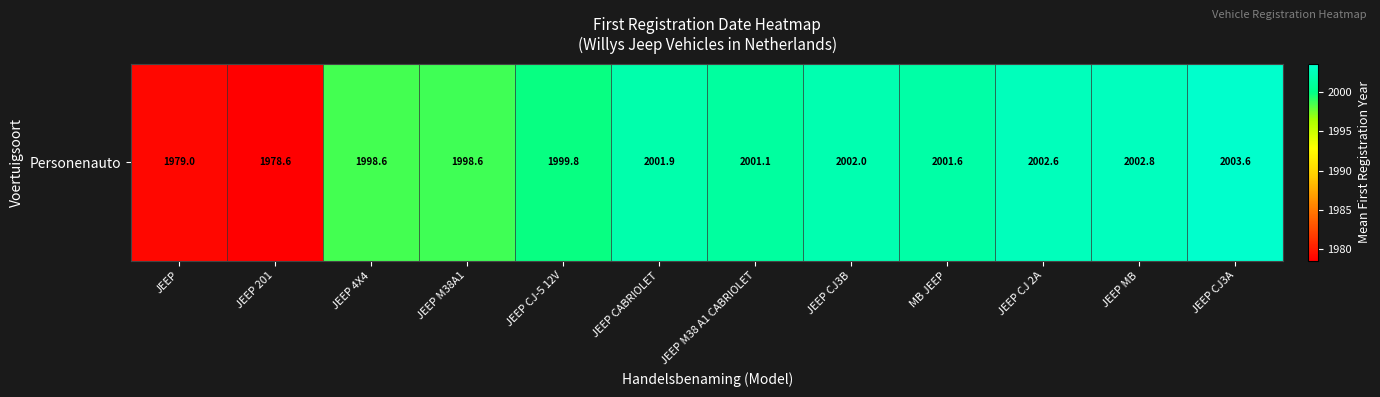

Reading left to right, list all the values displayed in this chart.

JEEP=1979.0	JEEP 201=1978.6	JEEP 4X4=1998.6	JEEP M38A1=1998.6	JEEP CJ-5 12V=1999.8	JEEP CABRIOLET=2001.9	JEEP M38 A1 CABRIOLET=2001.1	JEEP CJ3B=2002.0	MB JEEP=2001.6	JEEP CJ 2A=2002.6	JEEP MB=2002.8	JEEP CJ3A=2003.6